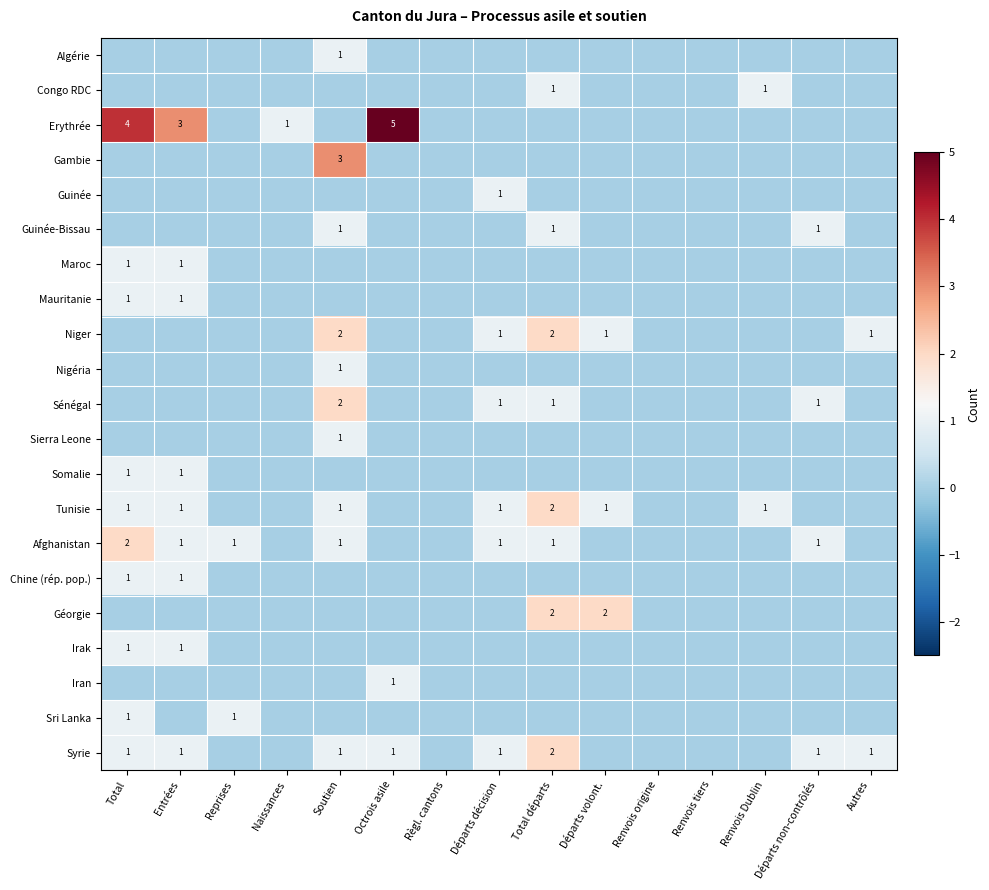

At which label does Maroc reach its minimum?

Reprises